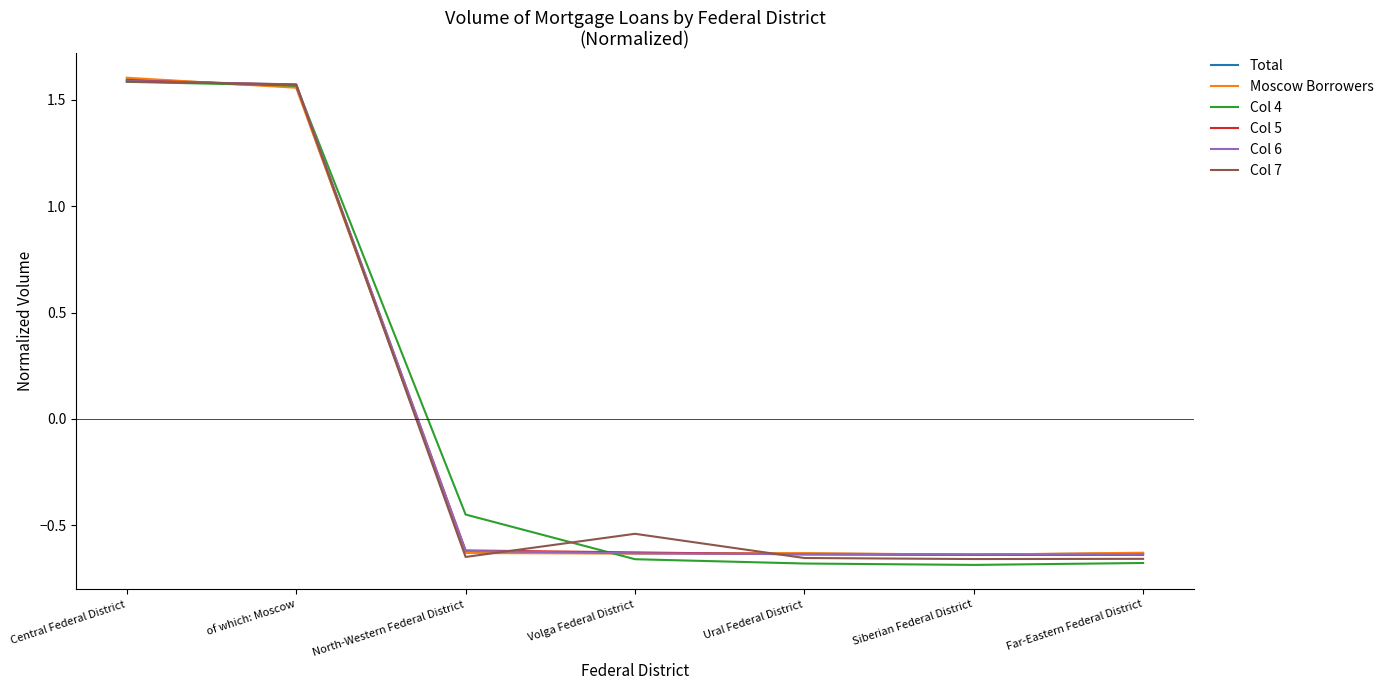

Which series has the largest range (max minus min)?

Col 4